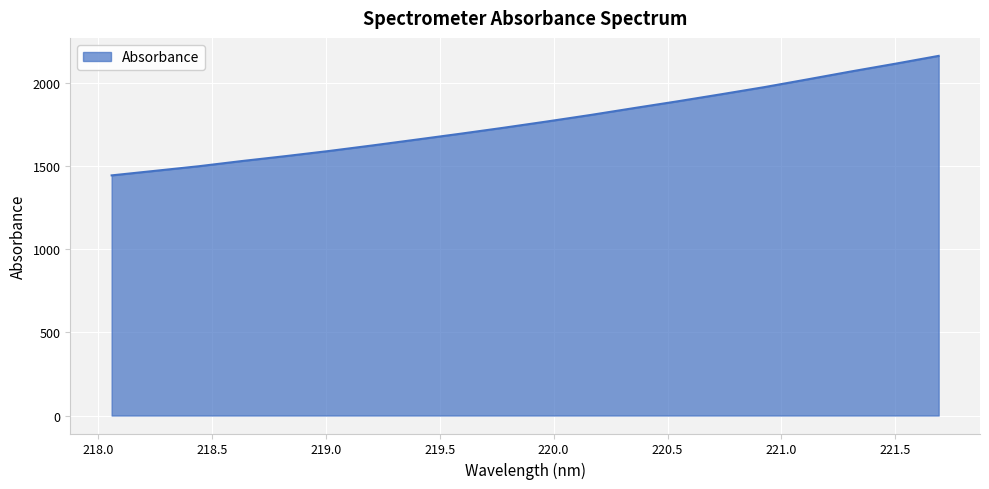

Does the chart display data point markers on the line(s)?

No